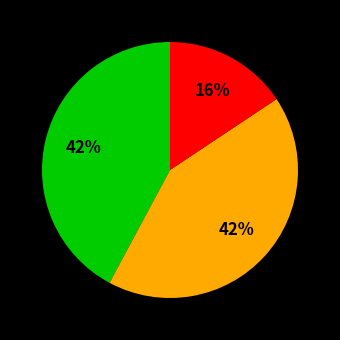

How many slices are in this pie chart?

3